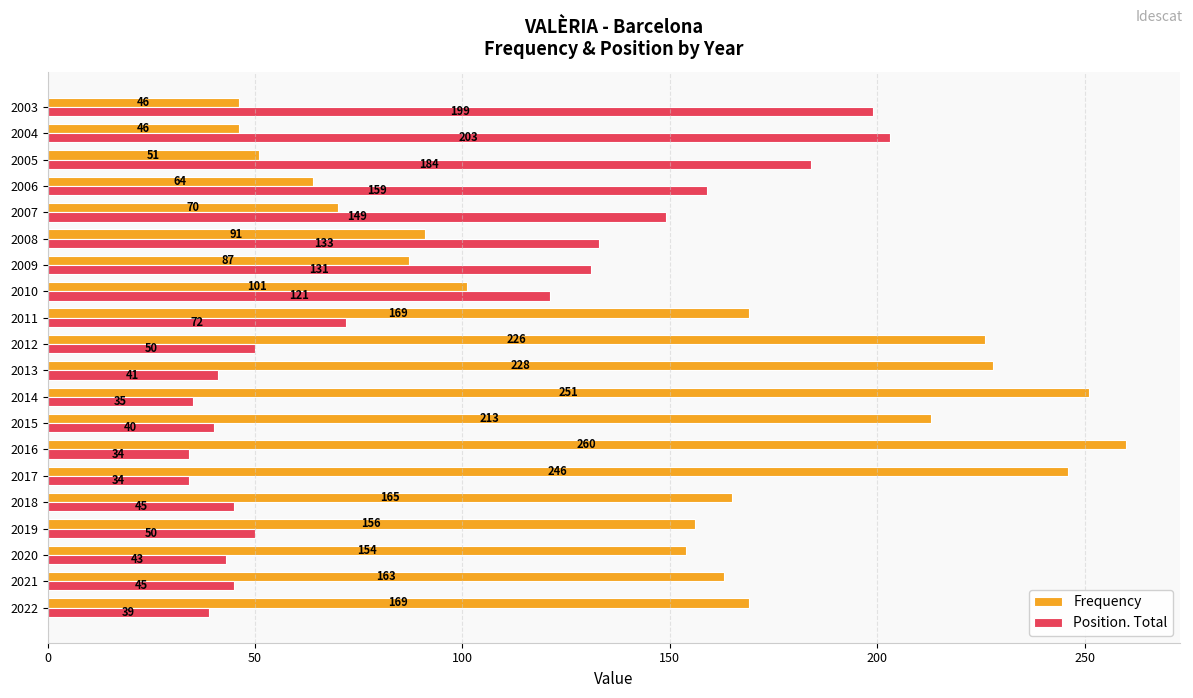

What is the difference between the maximum and minimum values in the Position. Total series?

169